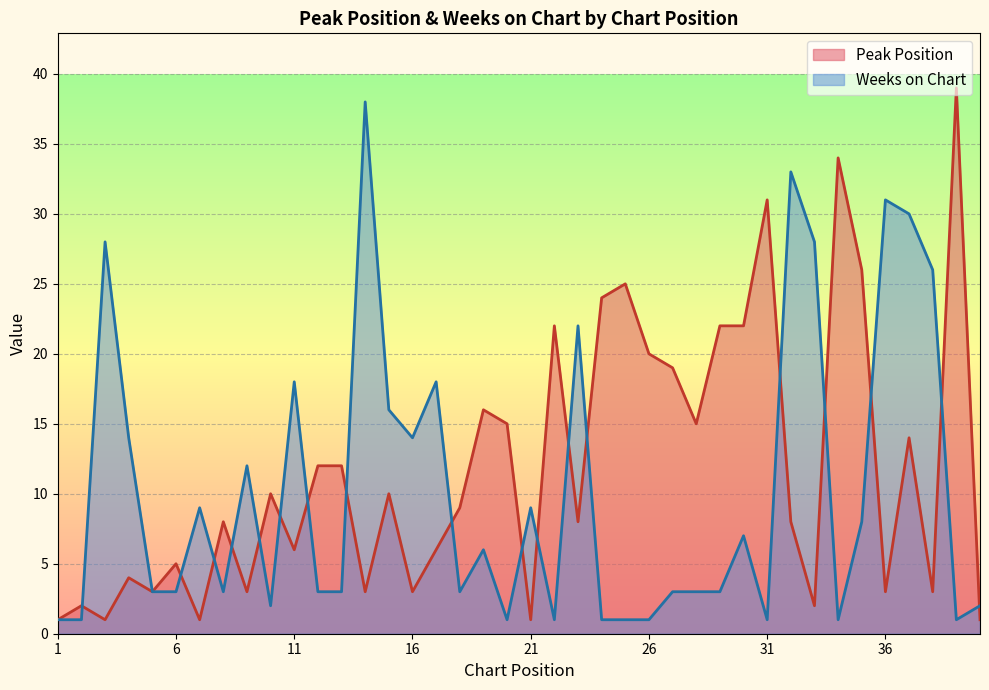

Which series has the largest total across all categories?

Peak Position